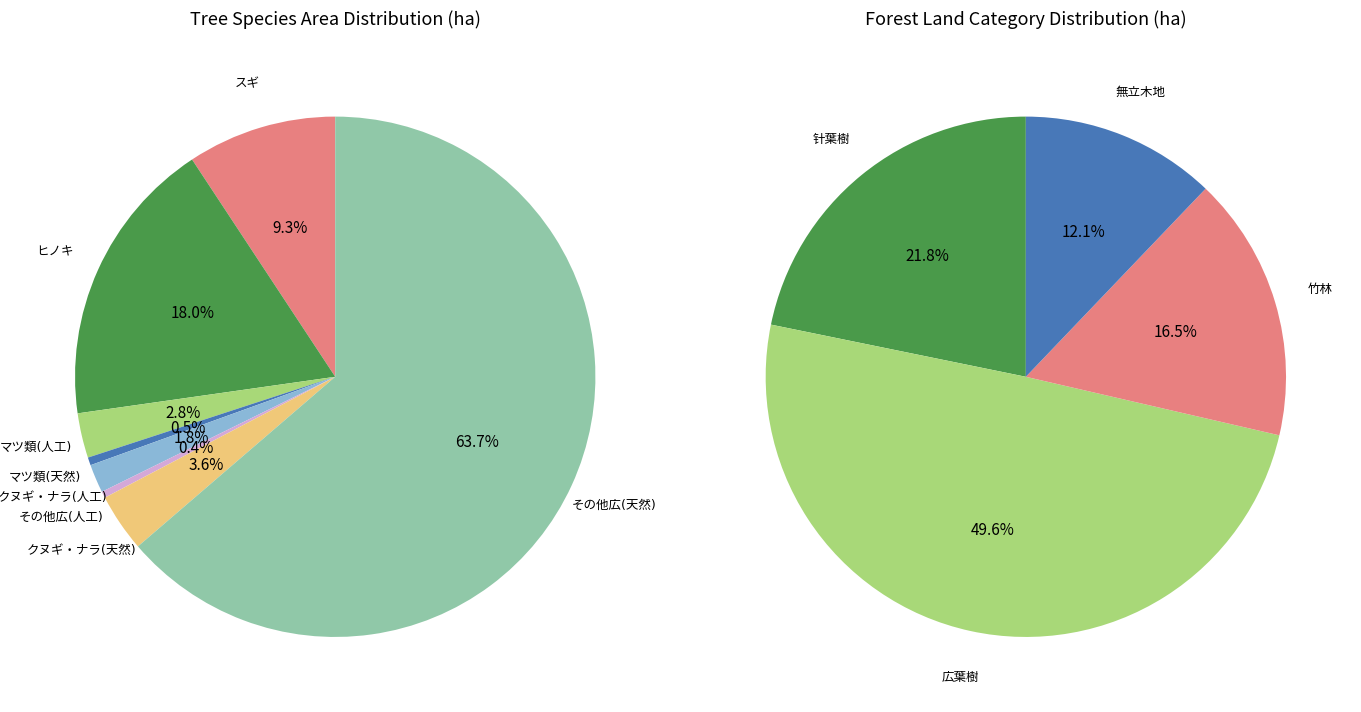

What is the smallest slice in the pie chart?

その他広(人工)